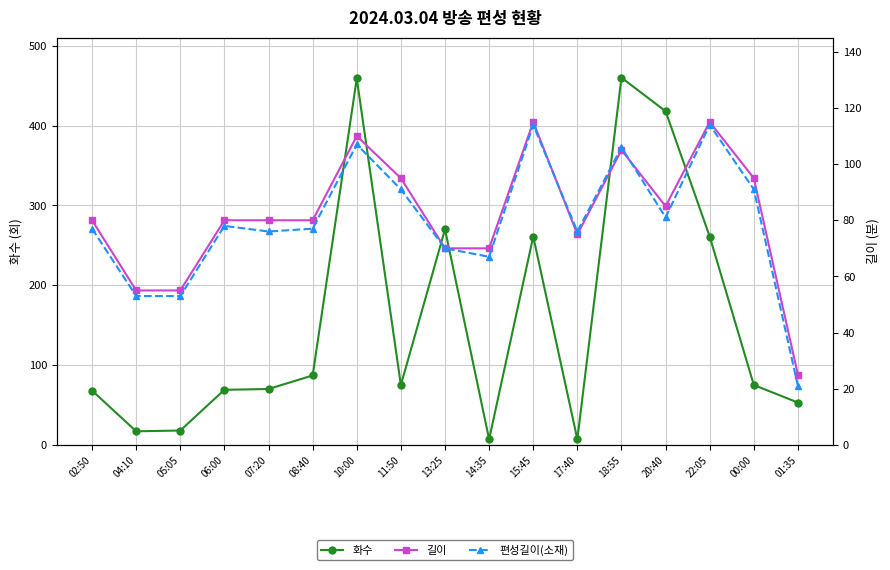

Reading right to left, list all the values displayed in this chart.

화수: 01:35=53	00:00=75	22:05=261	20:40=418	18:55=460	17:40=7	15:45=261	14:35=7	13:25=270	11:50=75	10:00=459	08:40=87	07:20=70	06:00=69	05:05=18	04:10=17	02:50=68
길이: 01:35=25	00:00=95	22:05=115	20:40=85	18:55=105	17:40=75	15:45=115	14:35=70	13:25=70	11:50=95	10:00=110	08:40=80	07:20=80	06:00=80	05:05=55	04:10=55	02:50=80
편성길이(소재): 01:35=21	00:00=91	22:05=114	20:40=81	18:55=106	17:40=76	15:45=114	14:35=67	13:25=70	11:50=91	10:00=107	08:40=77	07:20=76	06:00=78	05:05=53	04:10=53	02:50=77